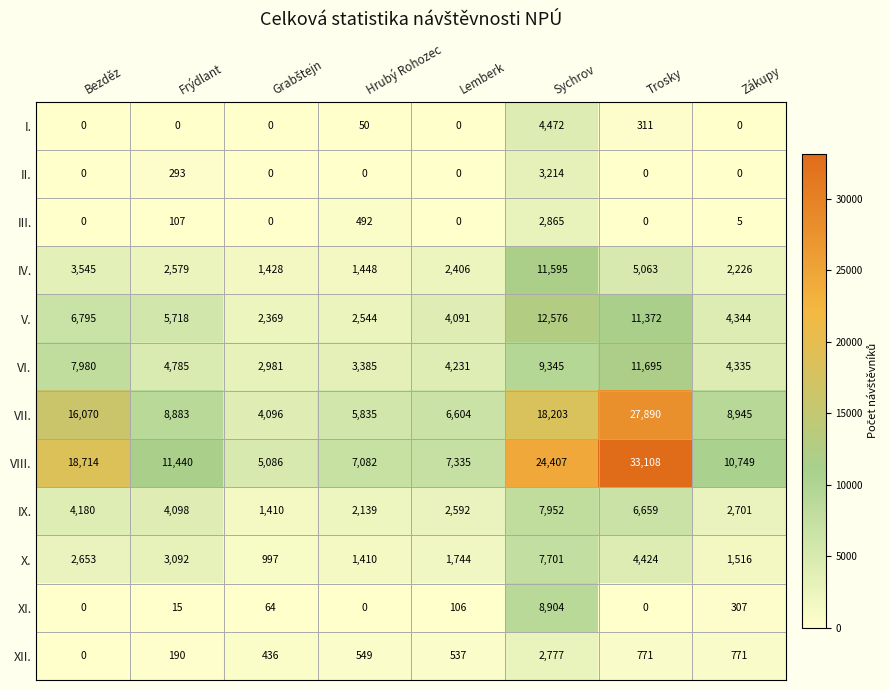

The XI. series shows 8904 at Sychrov. True or false?

True